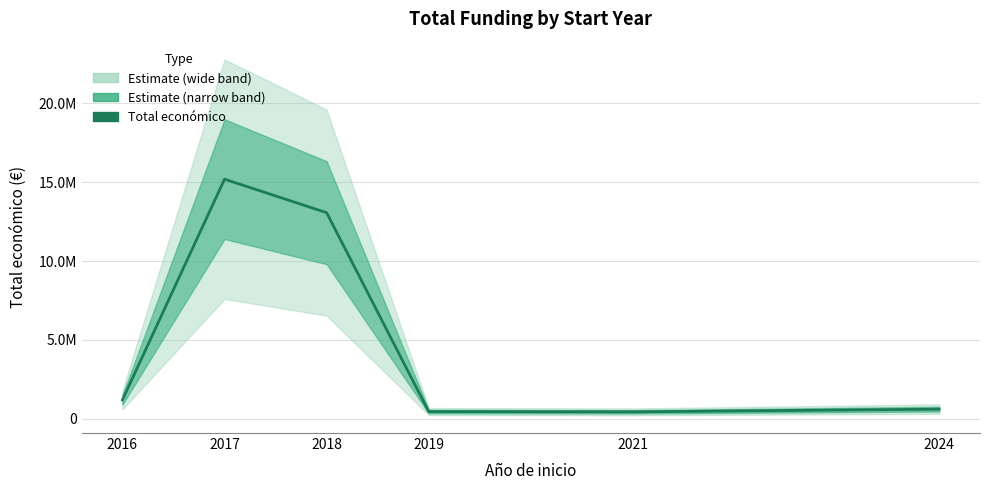

How many values exceed 1188654?

2